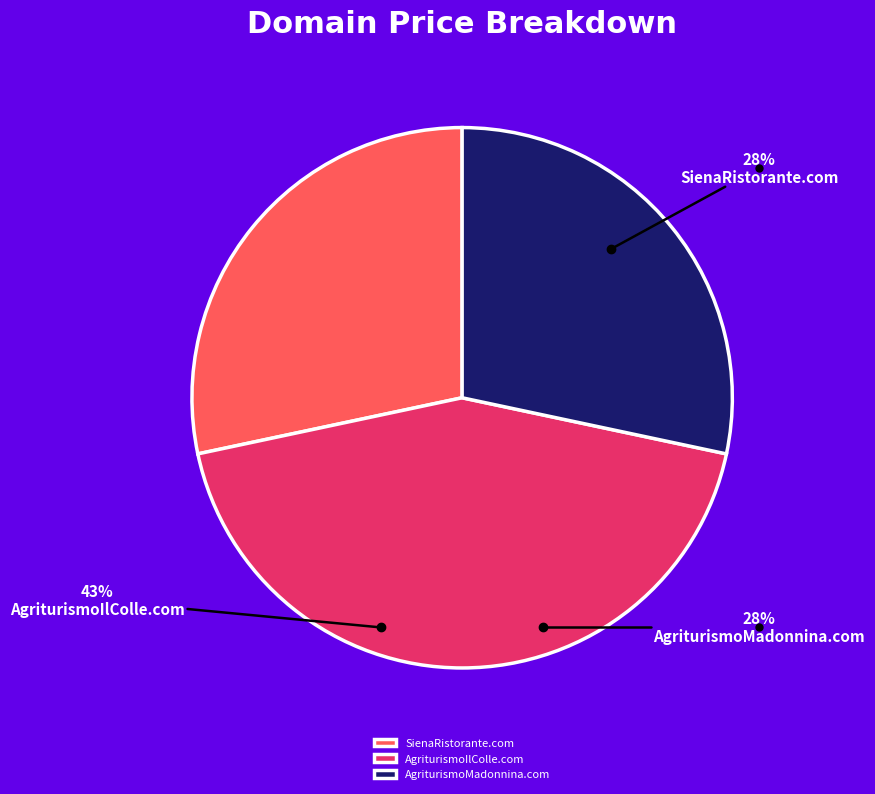

Rank the categories by value from highest to lowest.

AgriturismoIlColle.com, SienaRistorante.com, AgriturismoMadonnina.com